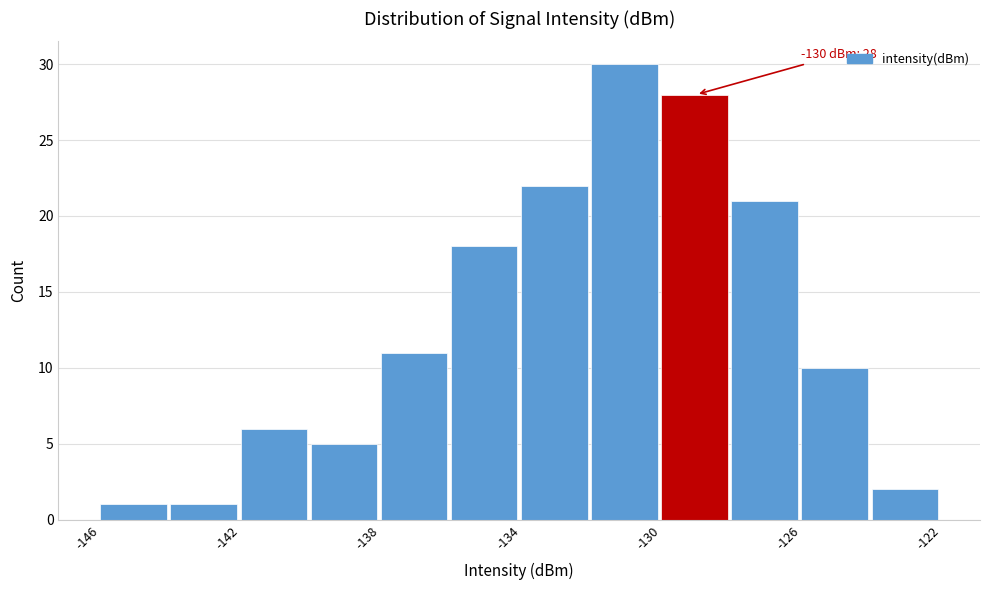

Which range on the x-axis has the tallest bar?

-132 to -130